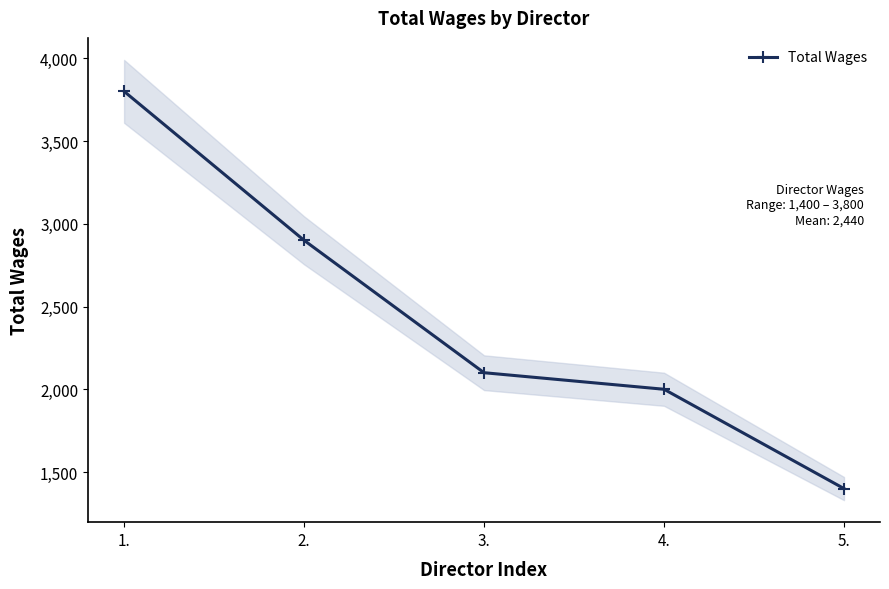

List the labels in order of value, smallest first.

5., 4., 3., 2., 1.